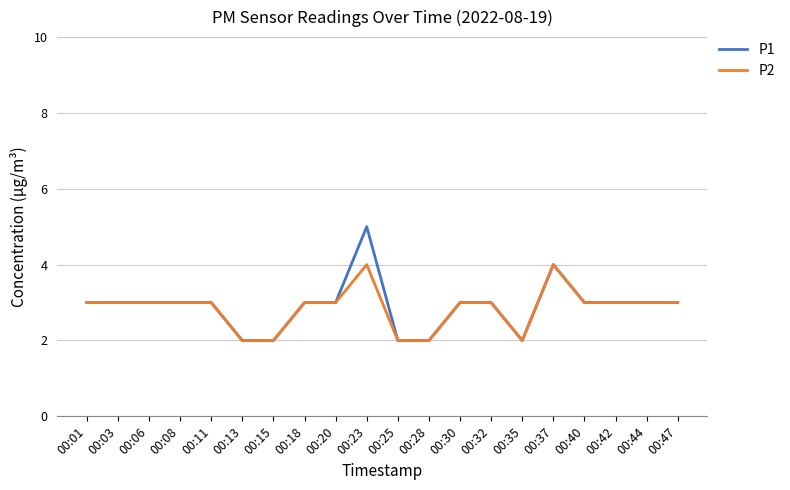

Is the value of P1 at 00:25 greater than the value of P2 at 00:42?

No